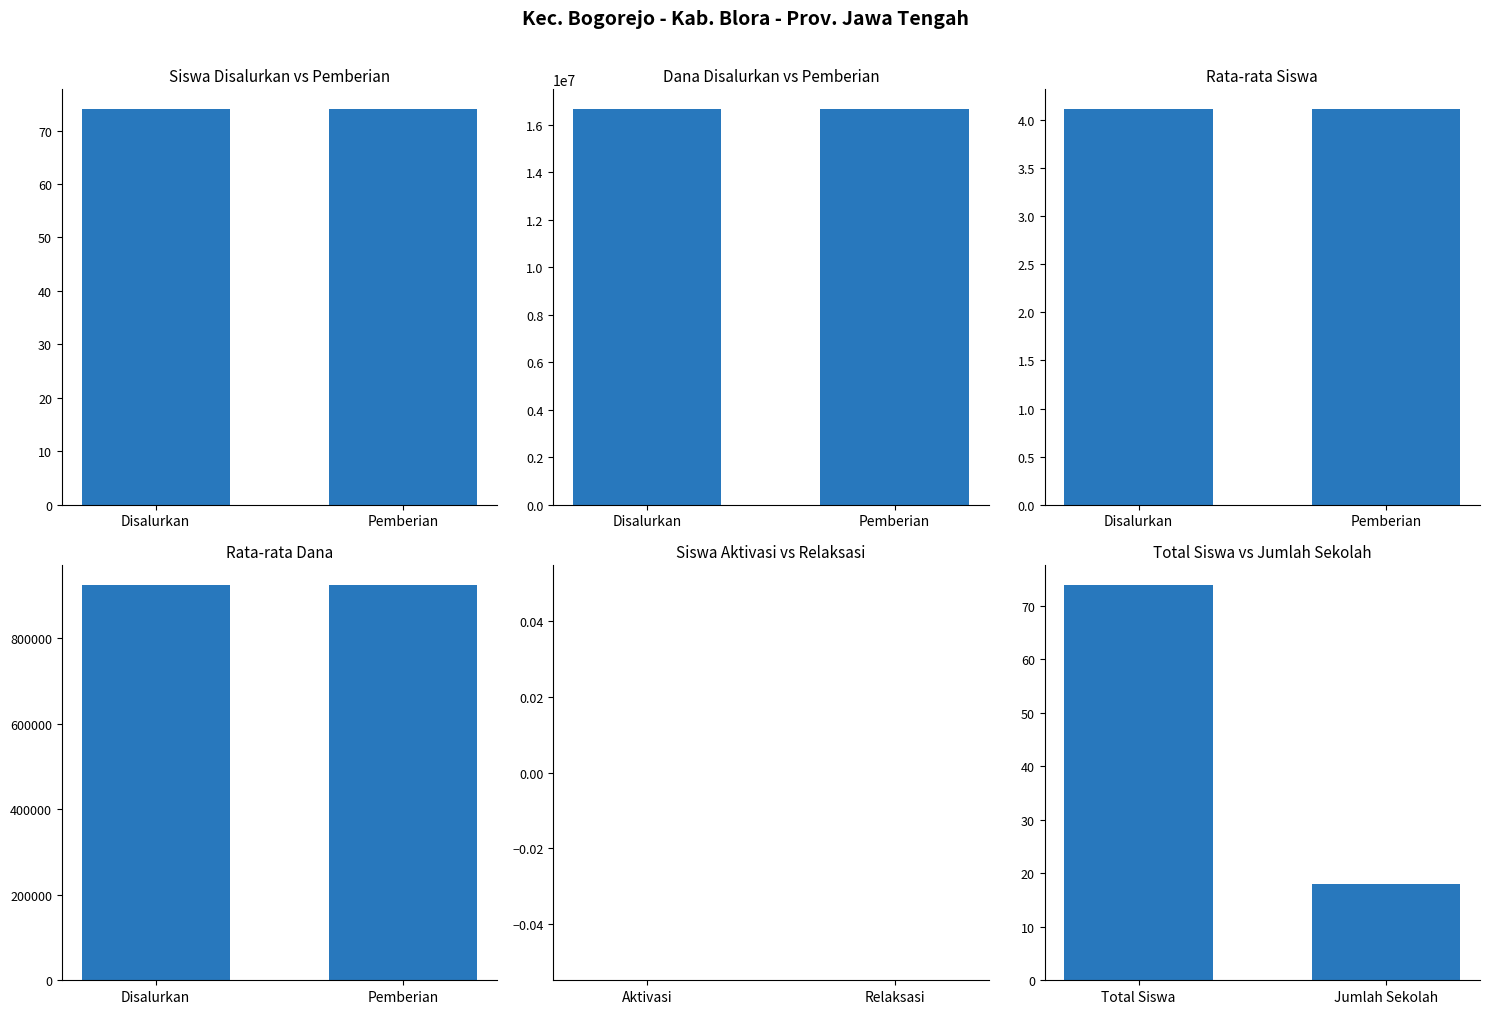

How many data points in Total Siswa vs Jumlah Sekolah are less than 74?

1